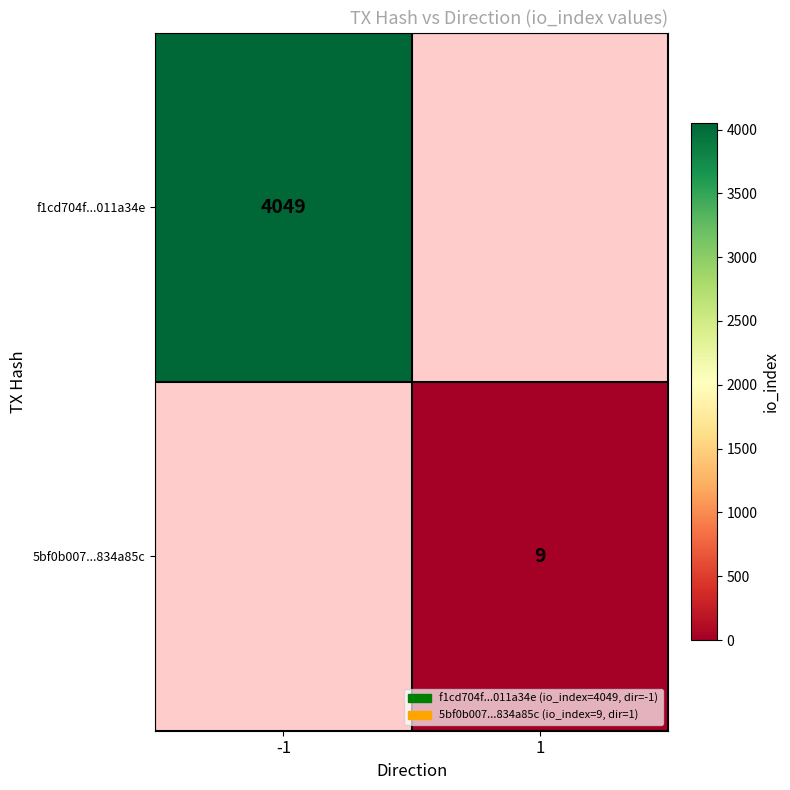

True or false: f1cd704f...011a34e has a value of 2651 at -1.

False